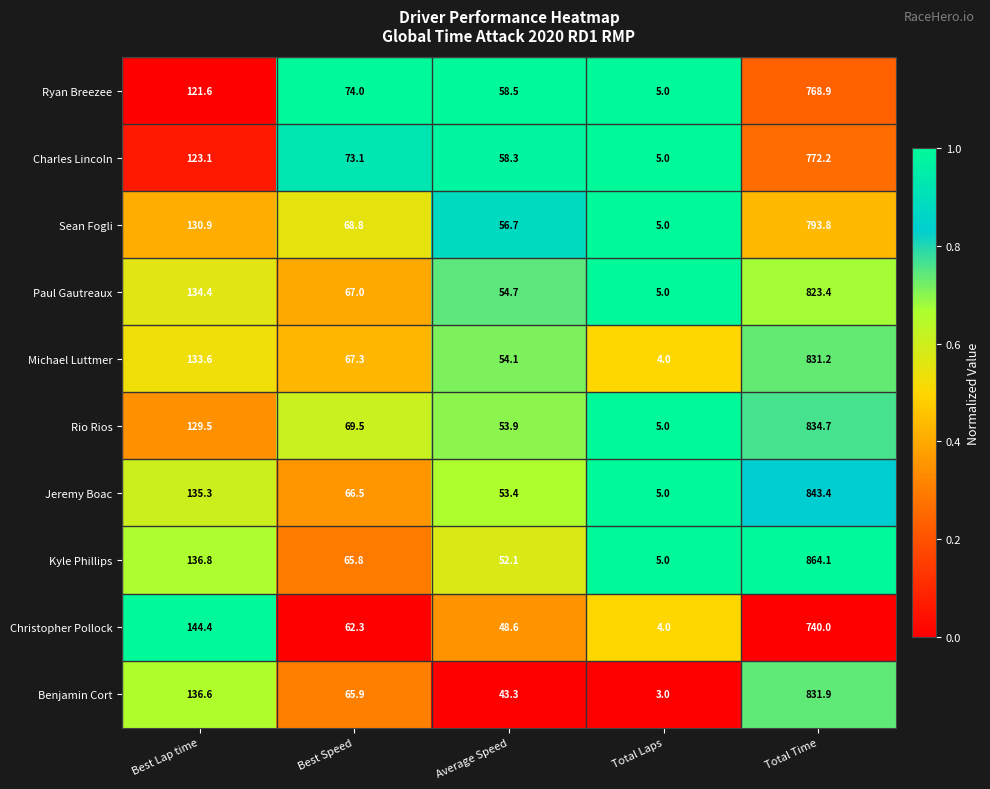

Rank the series by their maximum value, from lowest to highest.

Christopher Pollock, Ryan Breezee, Charles Lincoln, Sean Fogli, Paul Gautreaux, Michael Luttmer, Benjamin Cort, Rio Rios, Jeremy Boac, Kyle Phillips